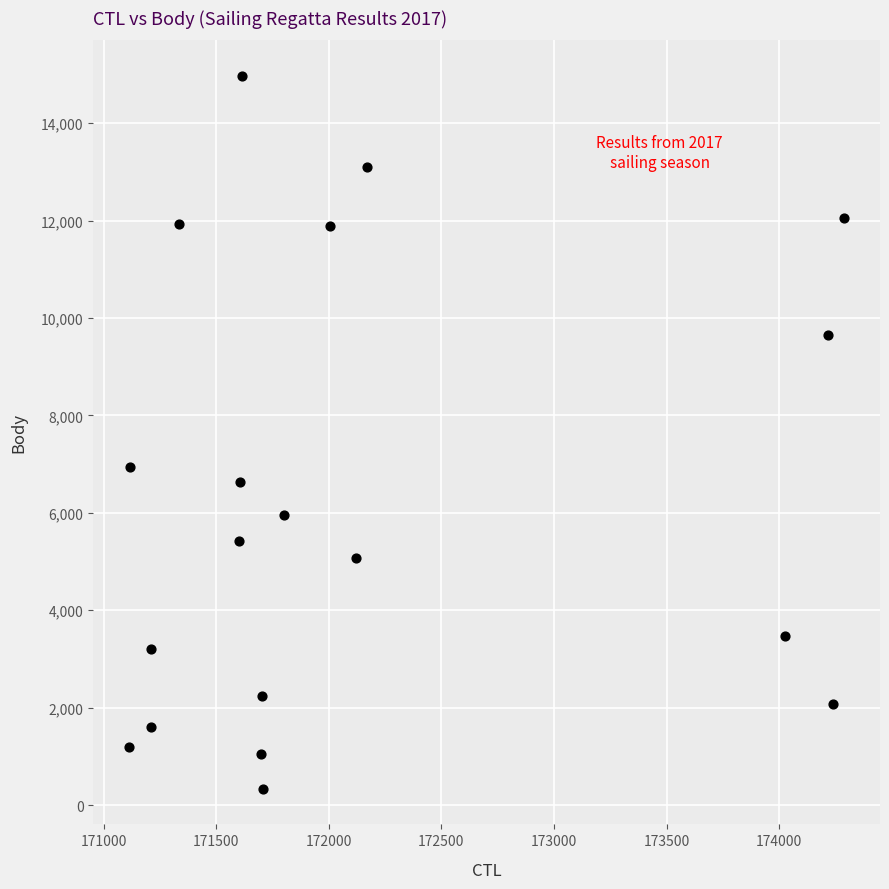

What is the range of X values (max minus min)?

3176